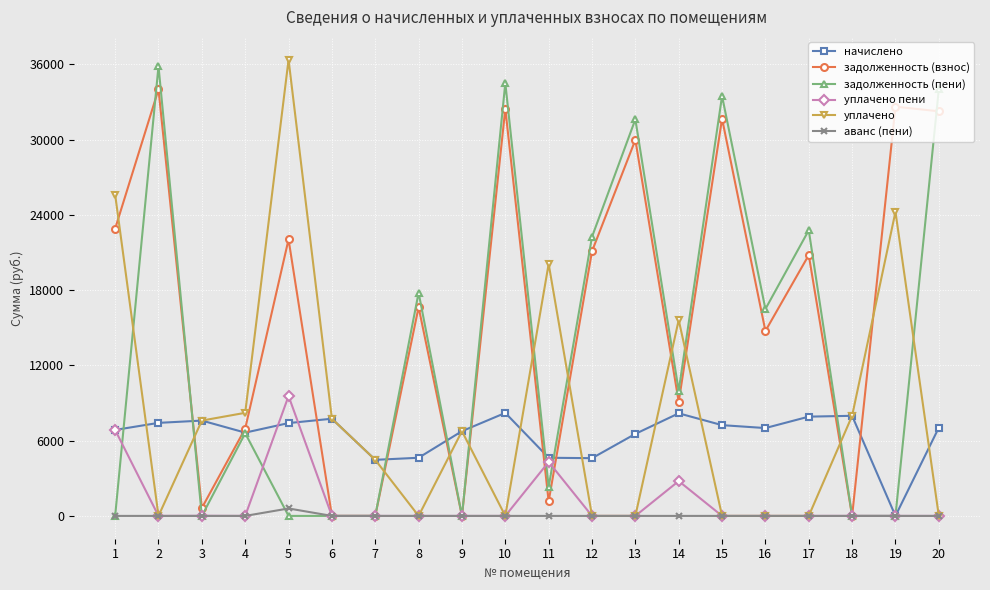

Is the value of уплачено at 14 greater than the value of уплачено пени at 12?

Yes